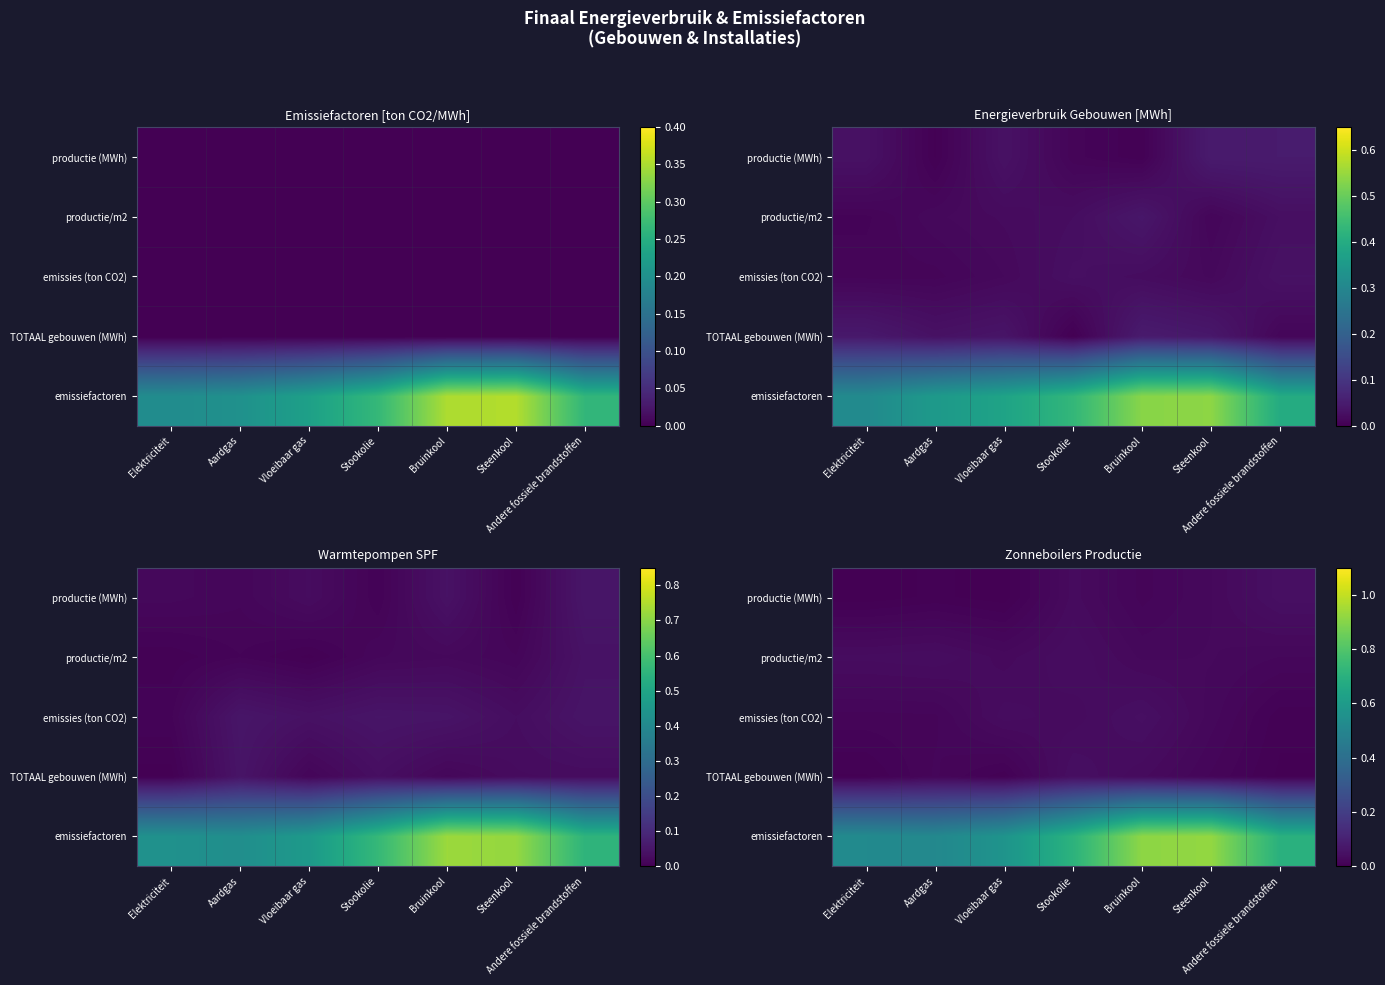

List the labels in order of productie/m2 value, smallest first.

Andere fossiele brandstoffen, Bruinkool, Steenkool, Vloeibaar gas, Elektriciteit, Aardgas, Stookolie